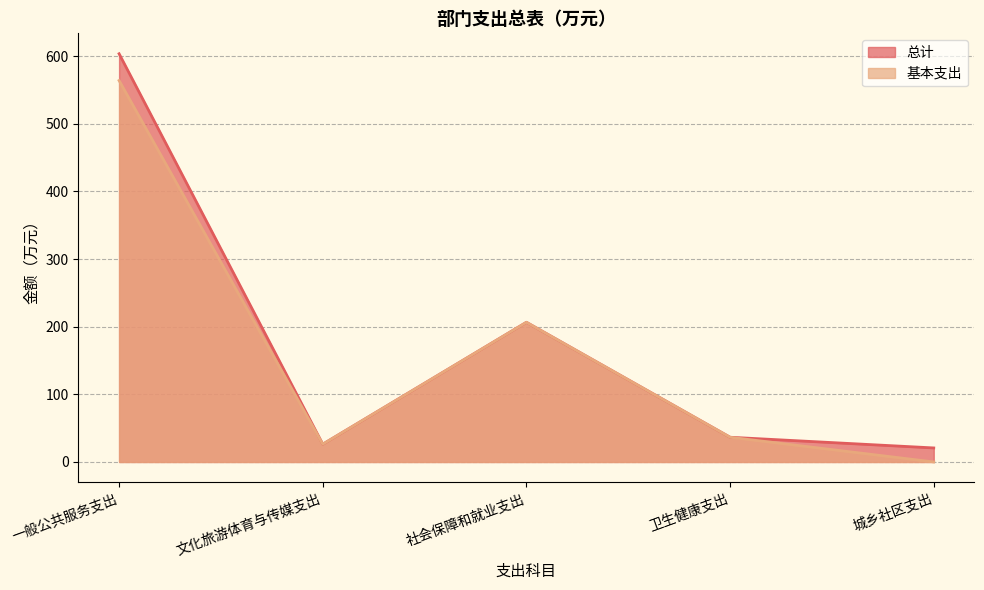

Reading left to right, extract all data points from this chart.

总计: 一般公共服务支出=603.6	文化旅游体育与传媒支出=26.3	社会保障和就业支出=206.5	卫生健康支出=36.5	城乡社区支出=20.7
基本支出: 一般公共服务支出=564.0	文化旅游体育与传媒支出=26.3	社会保障和就业支出=206.5	卫生健康支出=36.5	城乡社区支出=0.0